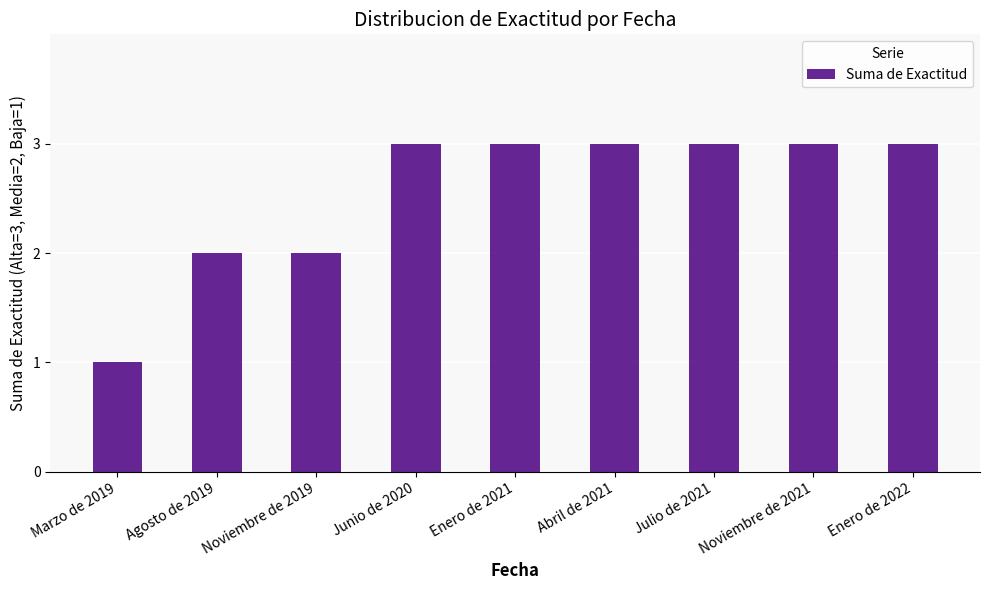

What is the sum of all values?

23